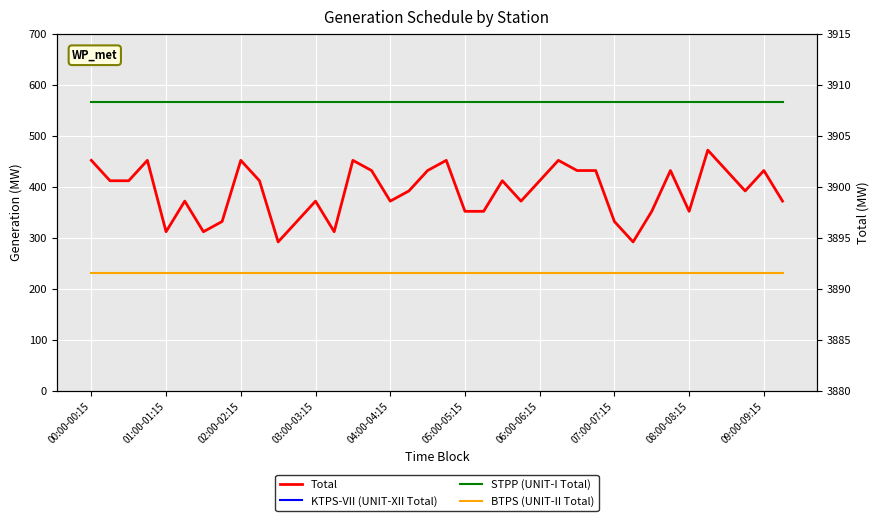

What is the maximum value for STPP (UNIT-I Total)?

565.5